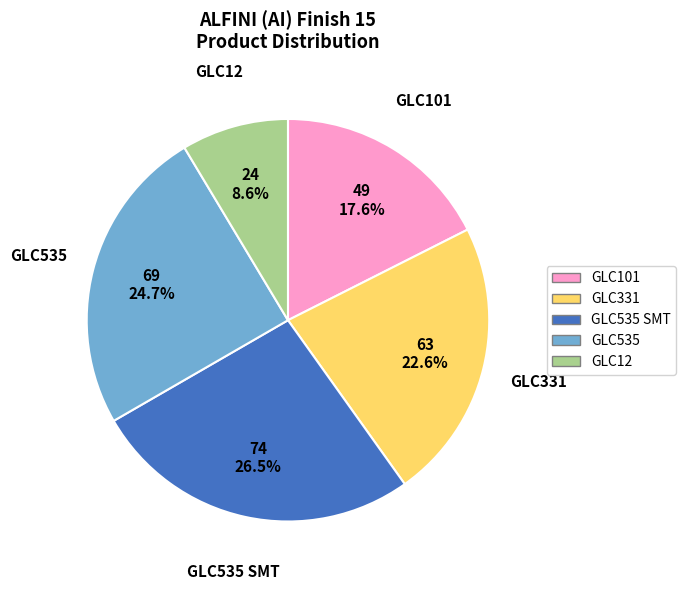

Is there any slice that represents more than half of the pie?

No